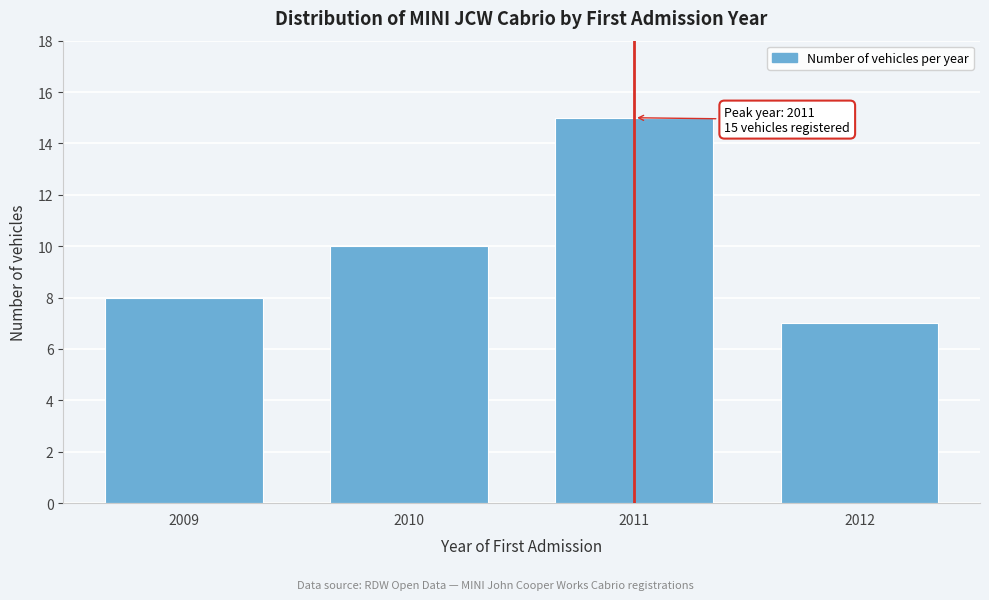

Reading left to right, transcribe all the data shown in this chart.

2009=8	2010=10	2011=15	2012=7